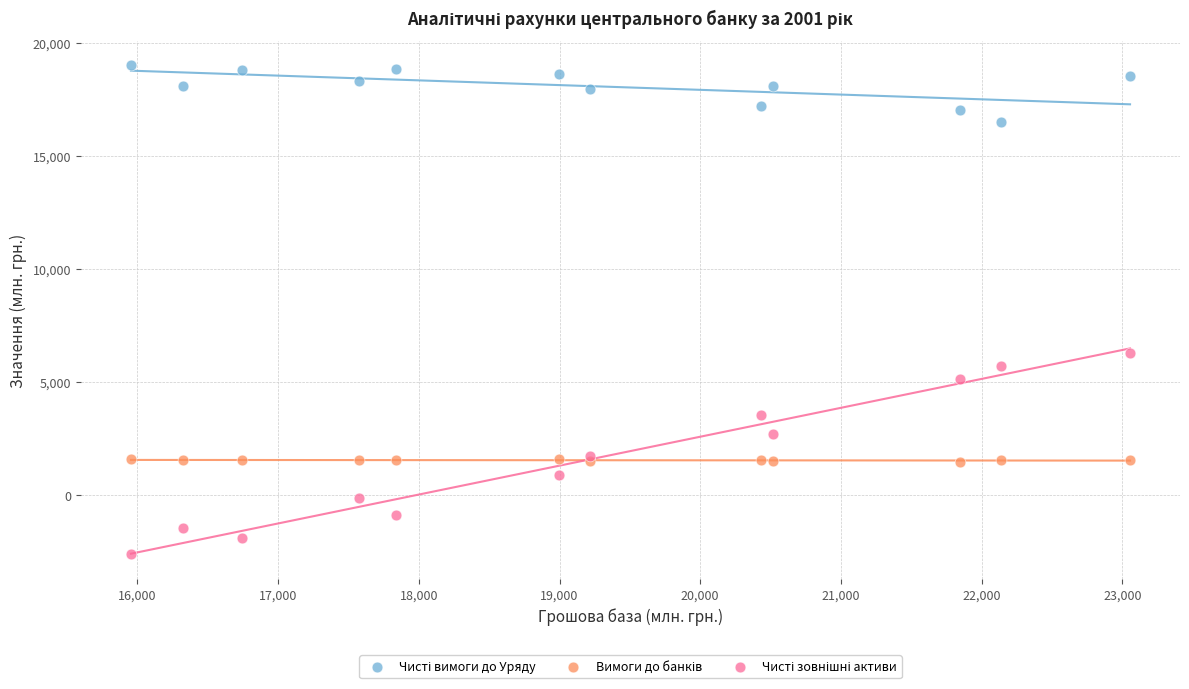

What is the X range (max minus min) for the scatter plot?

7100.9